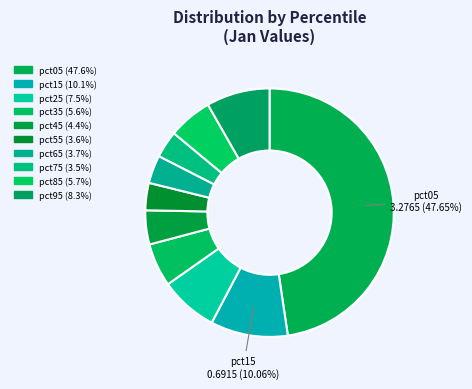

How many segments does this pie chart have?

10